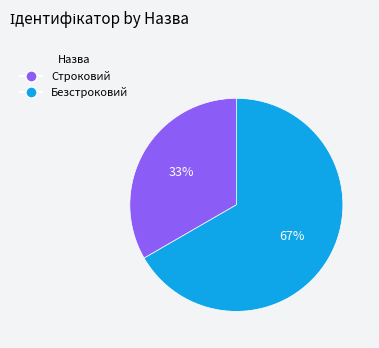

Do Безстроковий and Строковий together represent more than half of the pie?

Yes